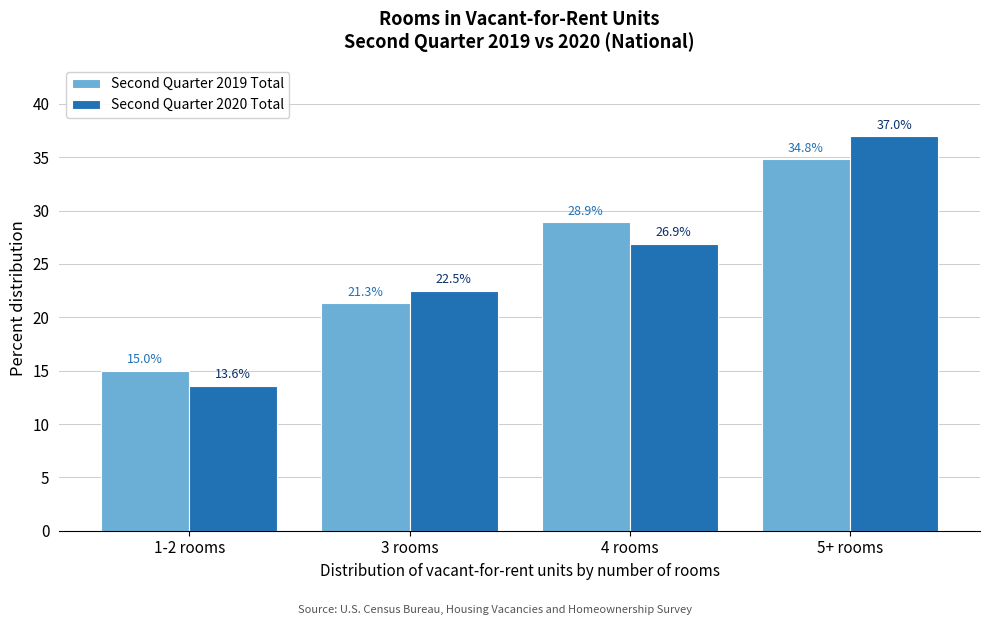

Reading left to right, list all the values displayed in this chart.

Second Quarter 2019 Total: 15.0	21.3	28.9	34.8
Second Quarter 2020 Total: 13.6	22.5	26.9	37.0